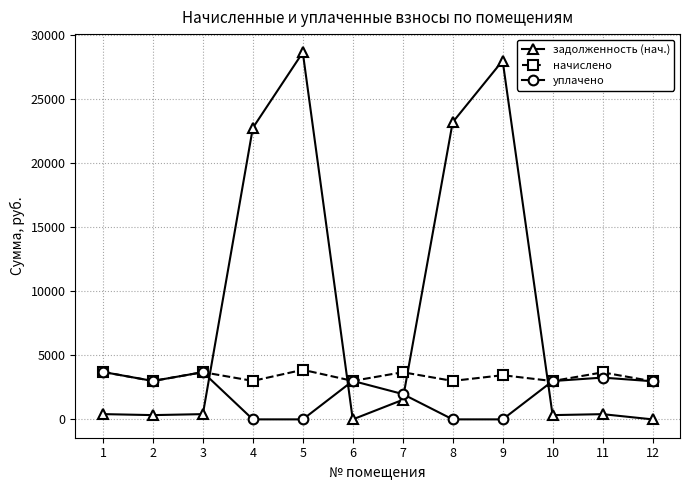

How many lines are shown in the chart?

3